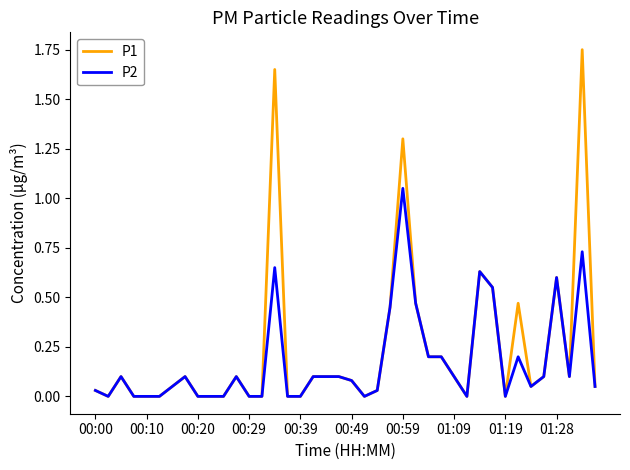

Which series has the largest range (max minus min)?

P1